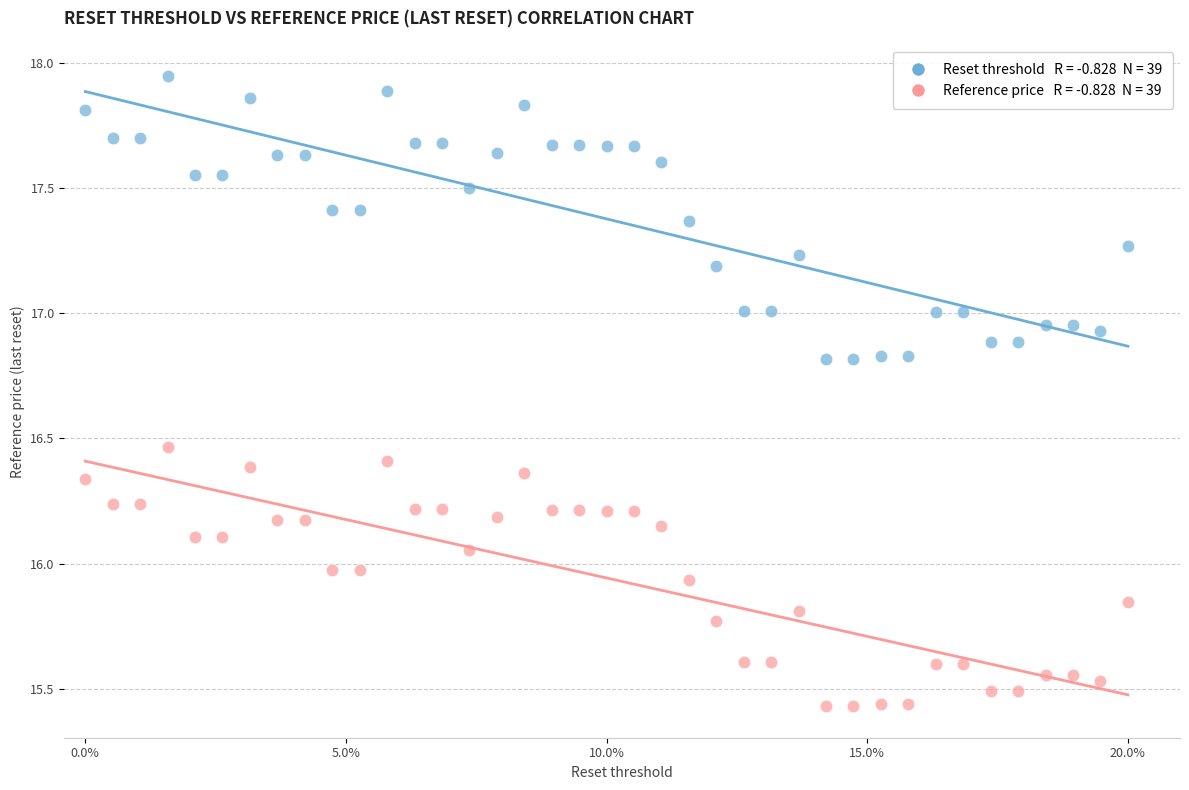

Across all data points, what is the range of X values (max minus min)?

1.0